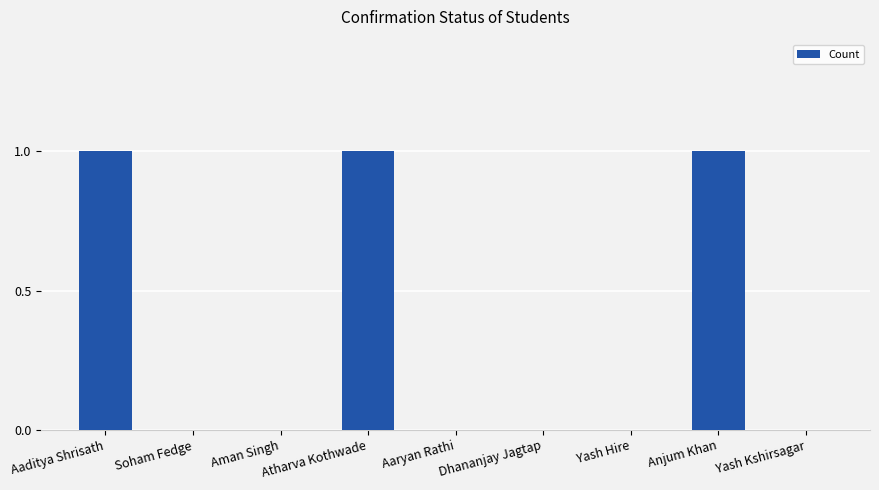

Reading left to right, extract all data points from this chart.

1	0	0	1	0	0	0	1	0